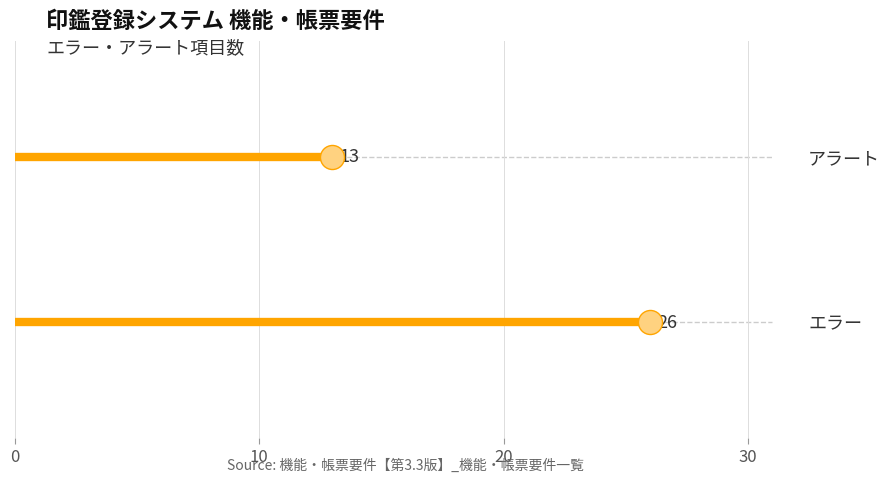

At how many categories does at least one series exceed 0?

2